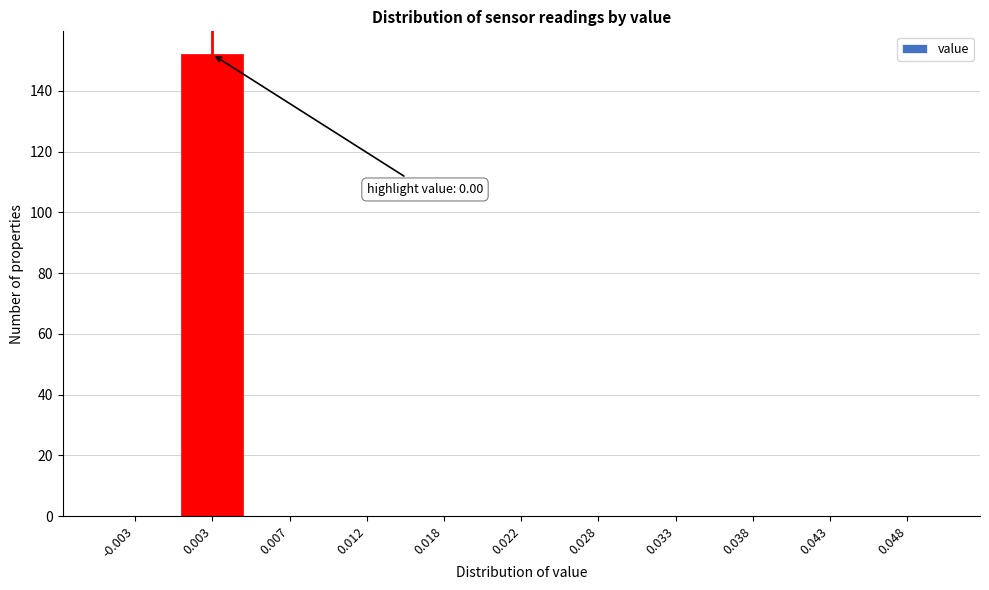

Reading left to right, extract all data points from this chart.

-0.003=0	0.003=152	0.007=0	0.012=0	0.018=0	0.022=0	0.028=0	0.033=0	0.038=0	0.043=0	0.048=0